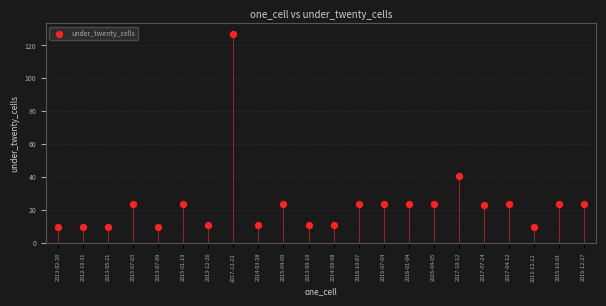

What Y value in the scatter plot is closest to 68?

41